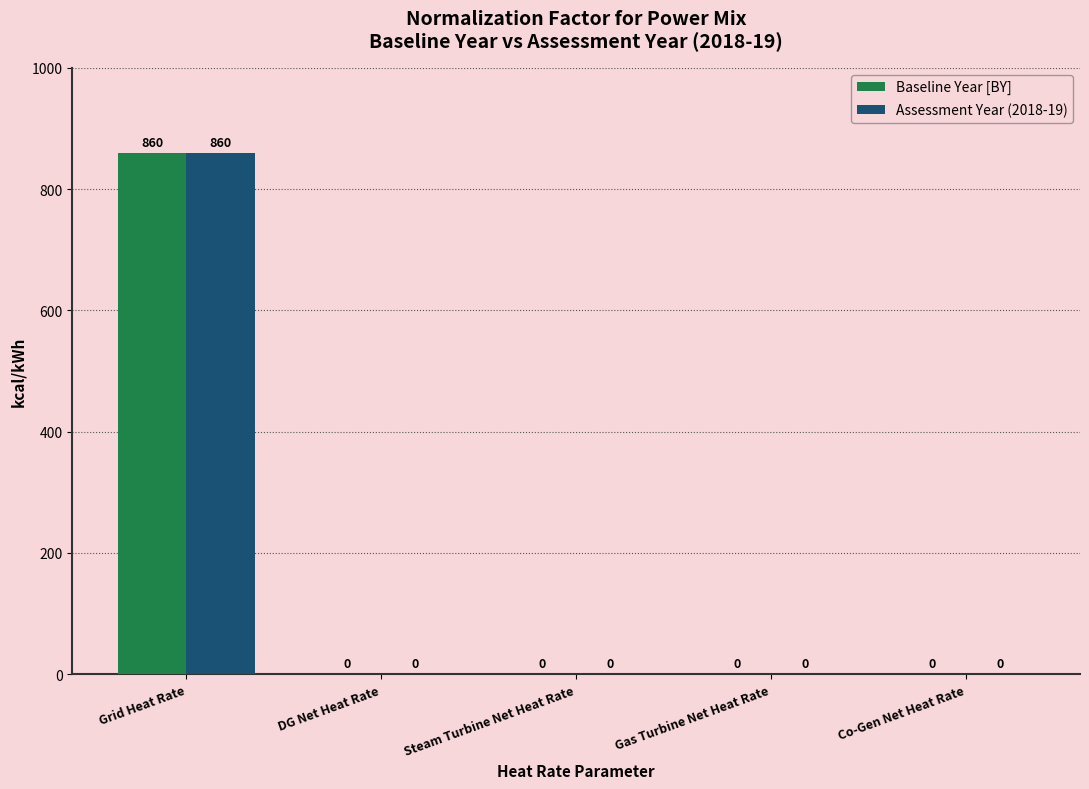

What are all the series names shown in the legend?

Baseline Year [BY], Assessment Year (2018-19)